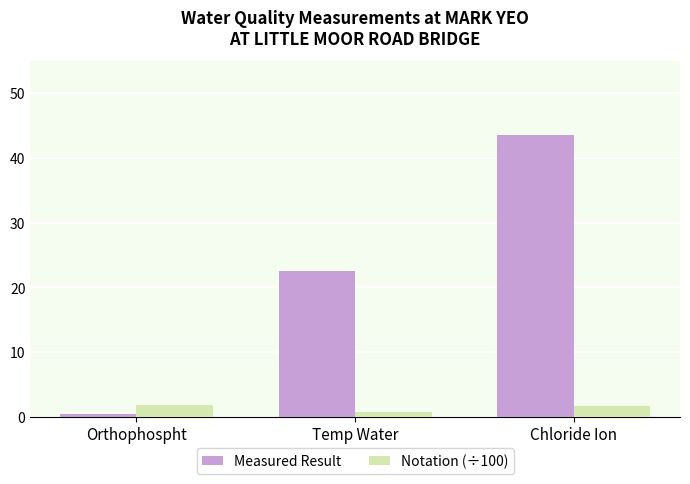

Is it true that Notation (÷100) equals 1.7 at Chloride Ion?

True